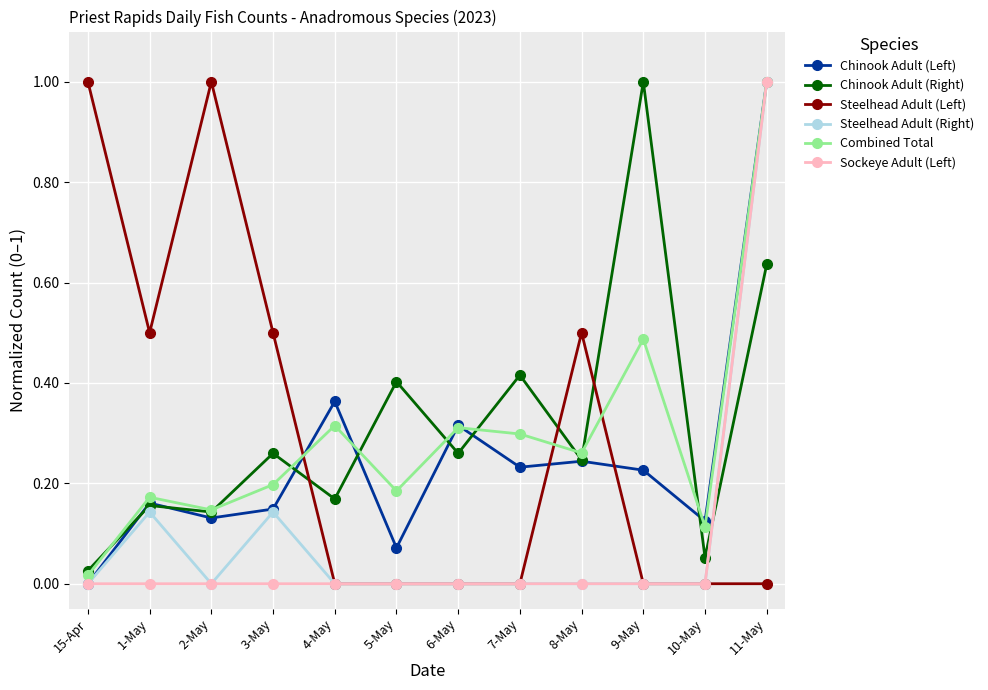

What is the label of the 4th point from the left?

3-May